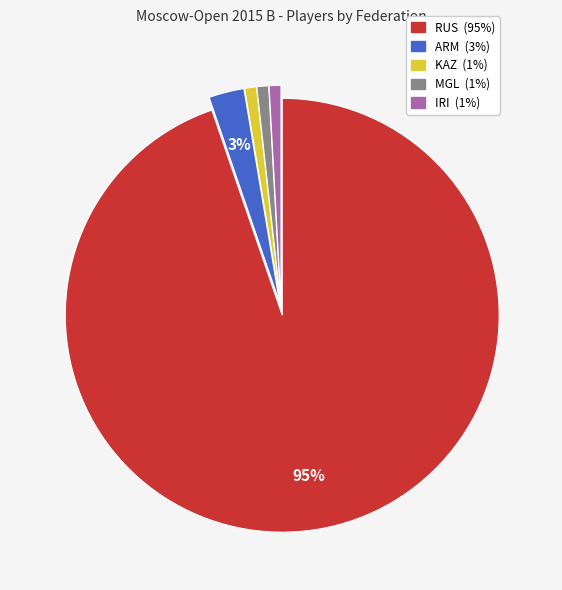

Which slice is the largest?

RUS